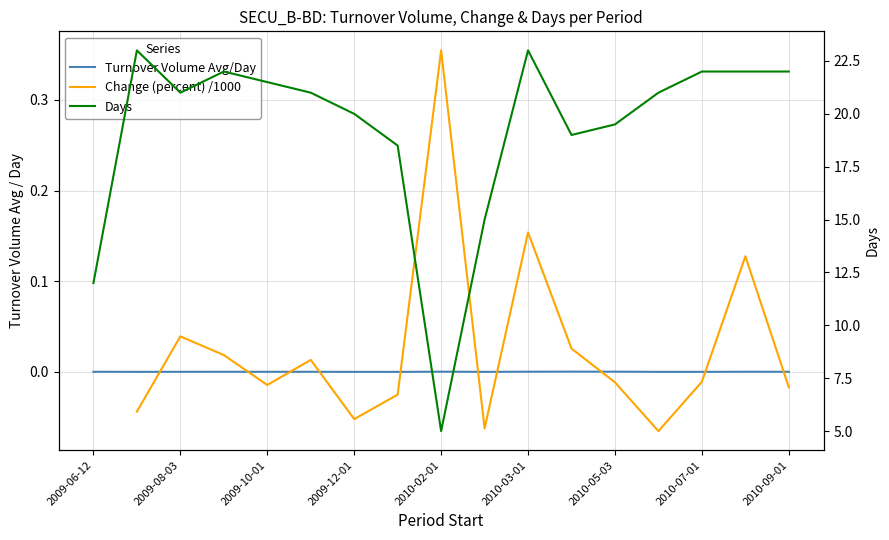

How many values in the Days series are below 21?

7